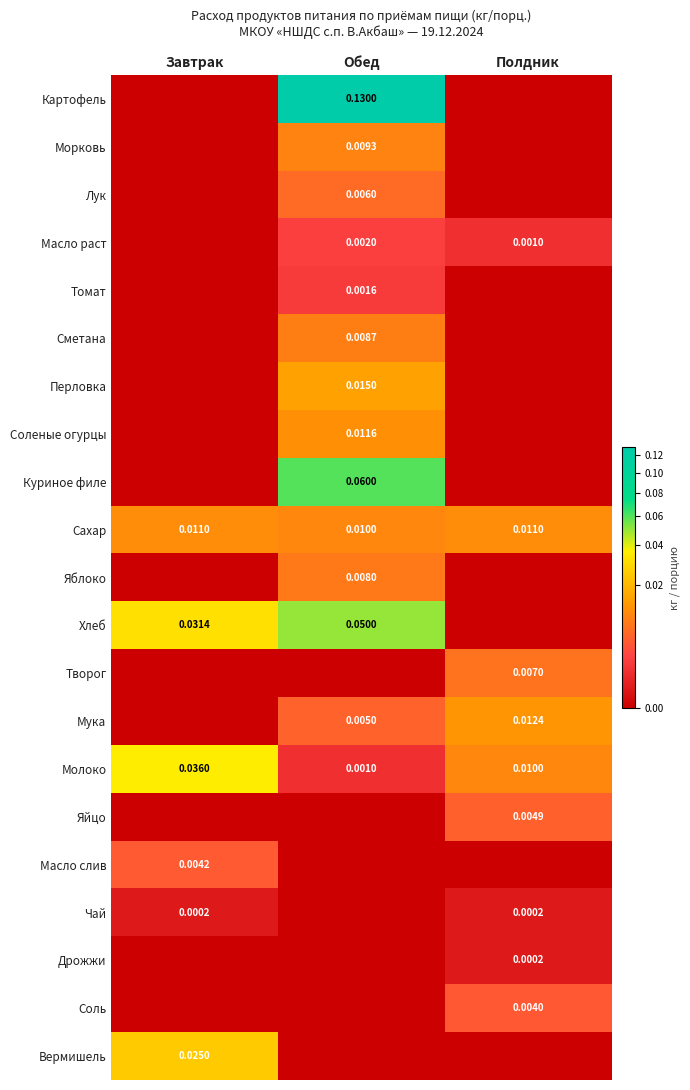

What is the greatest value displayed?

0.1